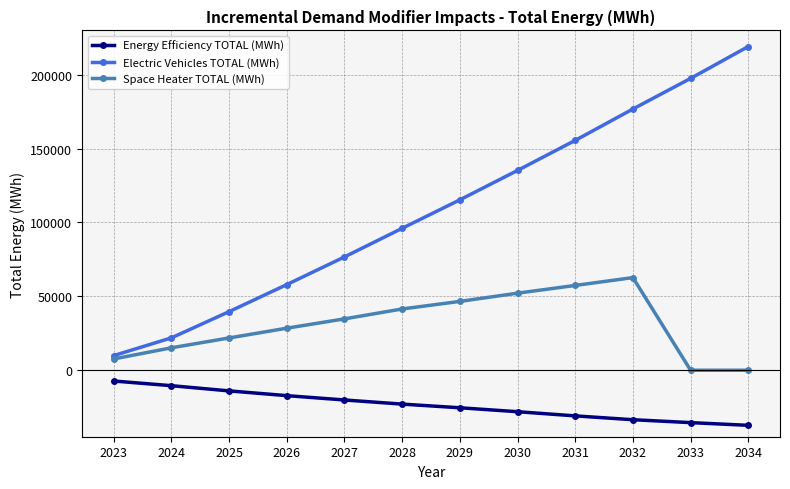

List the series in order of their peak value, highest first.

Electric Vehicles TOTAL (MWh), Space Heater TOTAL (MWh), Energy Efficiency TOTAL (MWh)